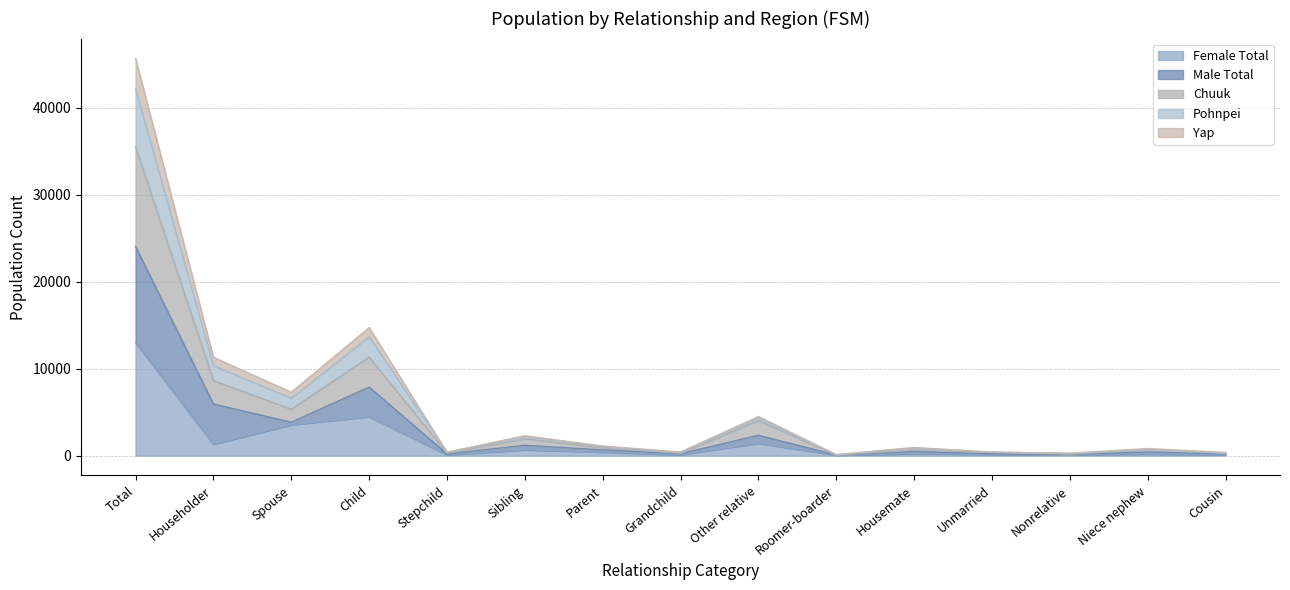

Where does the Female Total series first go above 224?

Total